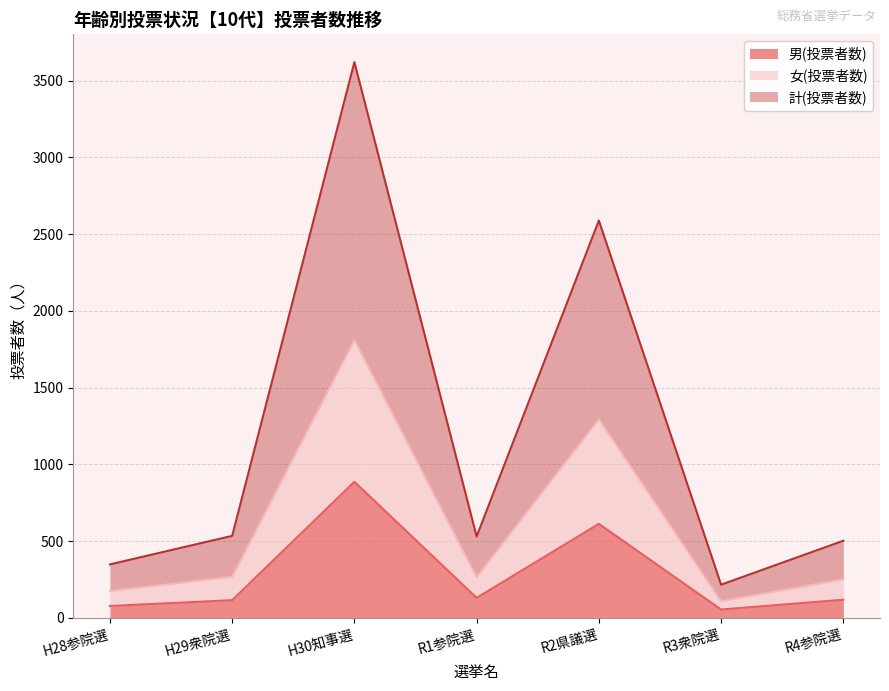

Reading left to right, extract all data points from this chart.

男(投票者数): H28参院選=77	H29衆院選=115	H30知事選=886	R1参院選=130	R2県議選=612	R3衆院選=54	R4参院選=118
女(投票者数): H28参院選=174	H29衆院選=267	H30知事選=1810	R1参院選=265	R2県議選=1294	R3衆院選=108	R4参院選=251
計(投票者数): H28参院選=348	H29衆院選=534	H30知事選=3620	R1参院選=530	R2県議選=2588	R3衆院選=216	R4参院選=502